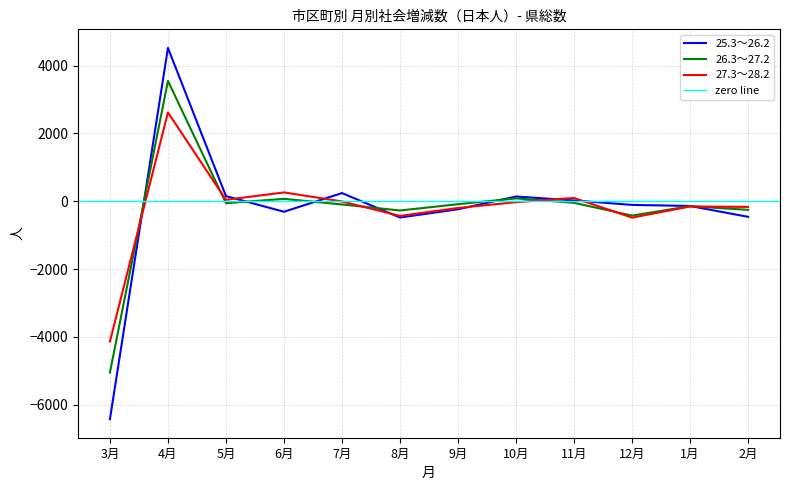

At which label does 27.3～28.2 reach its minimum?

3月